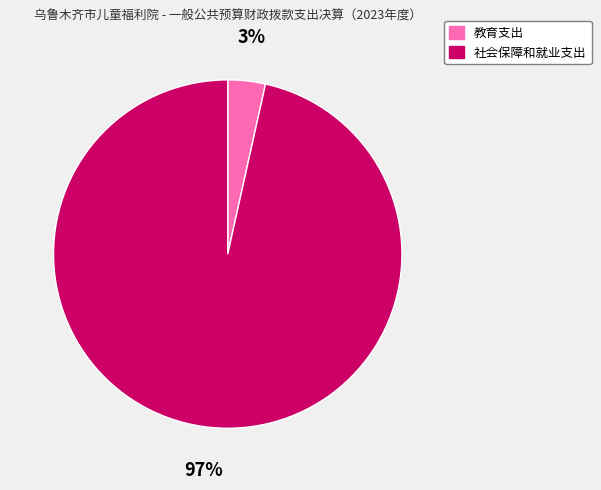

What is the majority slice?

社会保障和就业支出